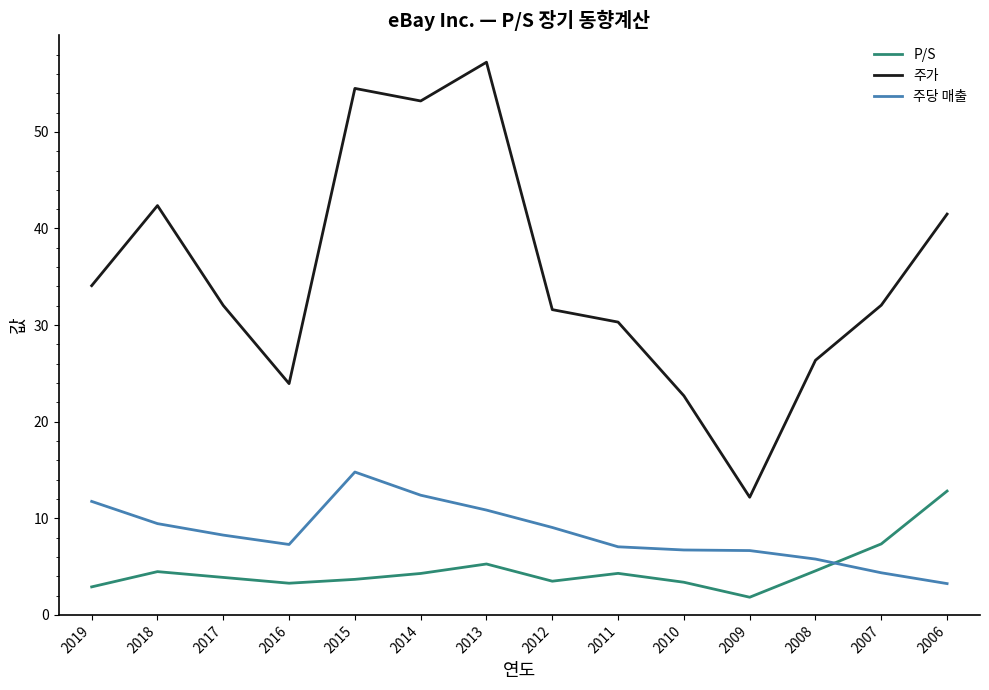

True or false: 주가 has a value of 20.5 at 2017.

False